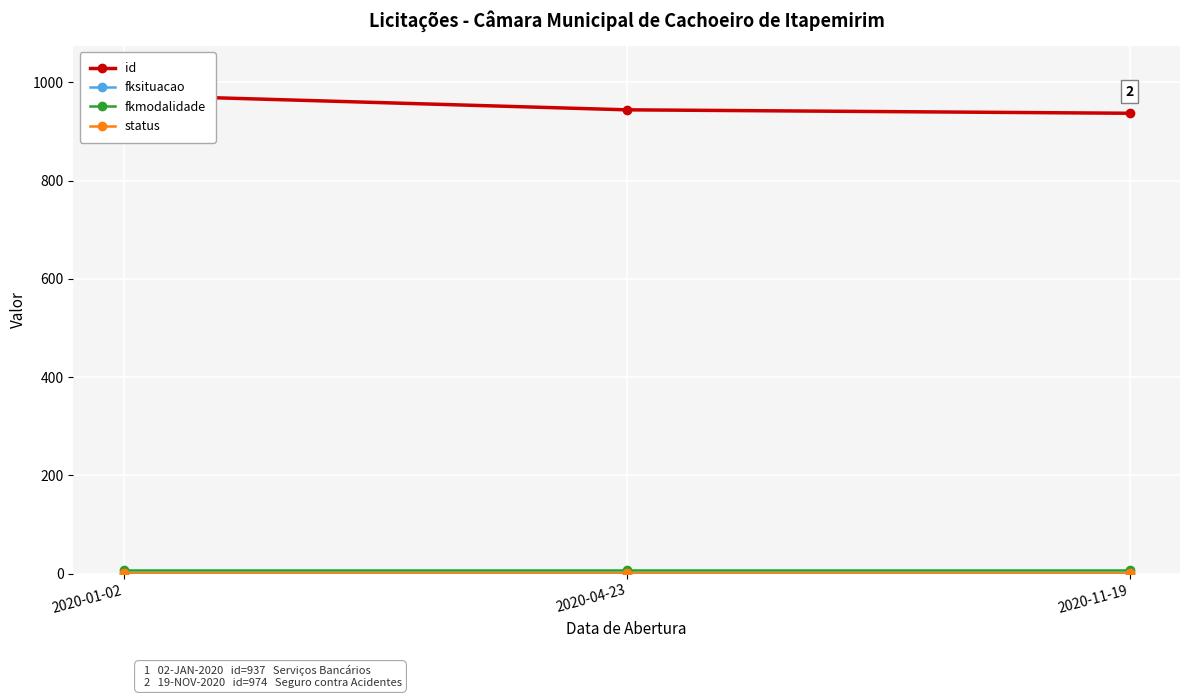

Which series has the widest spread of values?

id